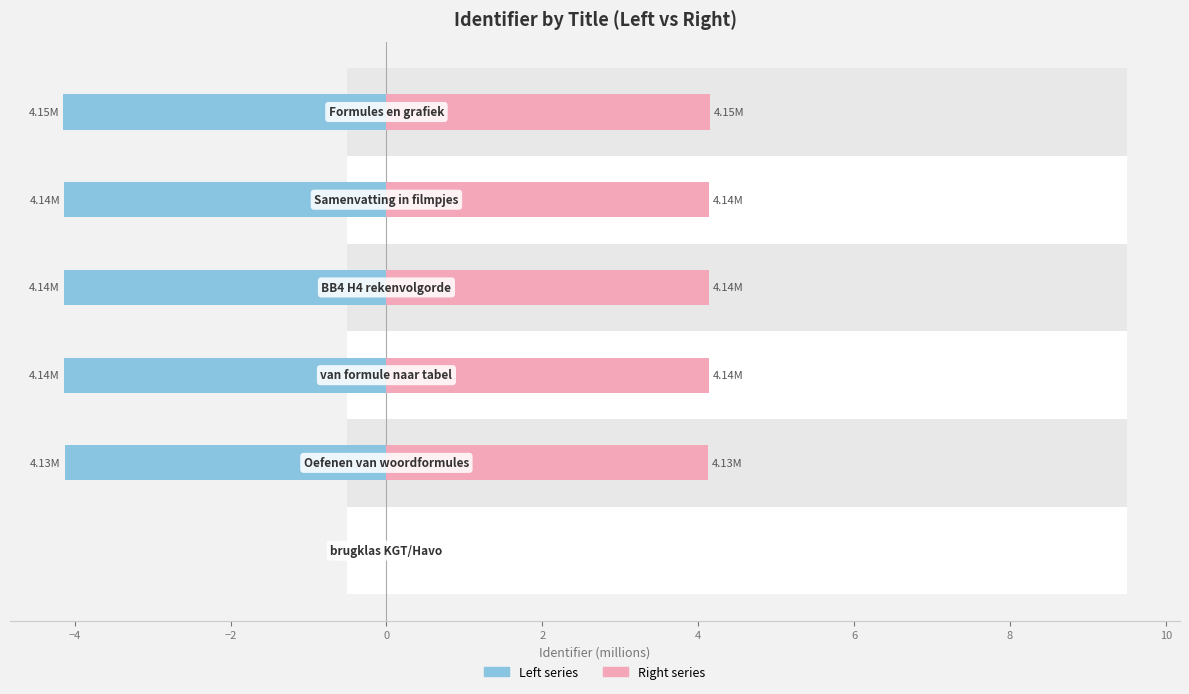

What is the smallest value displayed?

-4.1